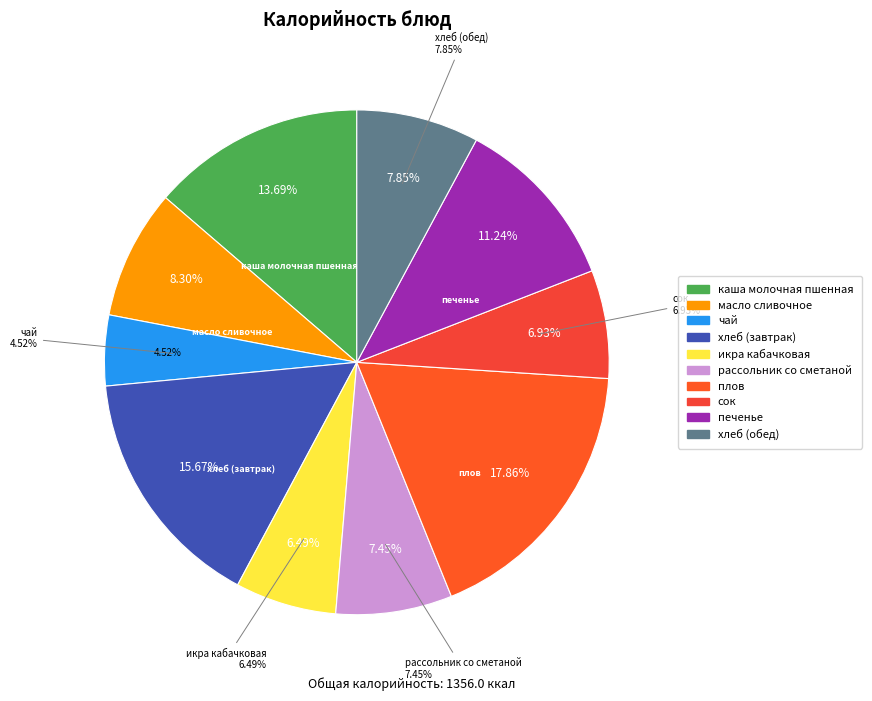

What percentage is the хлеб (завтрак) slice, to the nearest percent?

16%